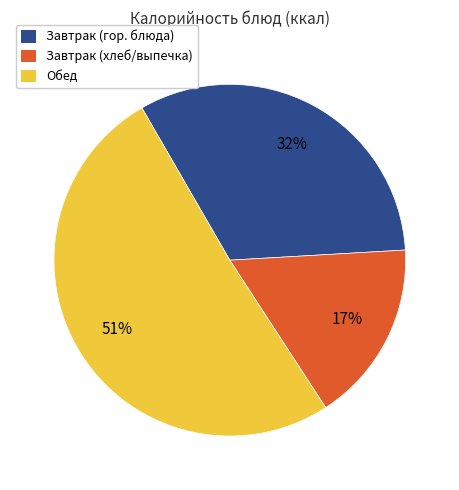

To the nearest percent, what is the average slice percentage?

33%